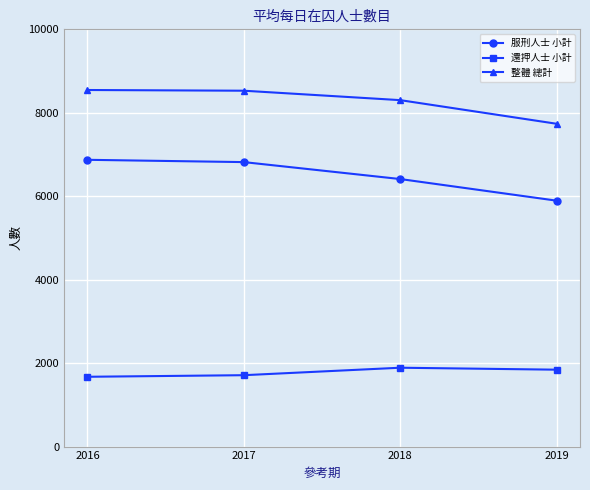

True or false: 整體 總計 and 還押人士 小計 cross at least once.

False